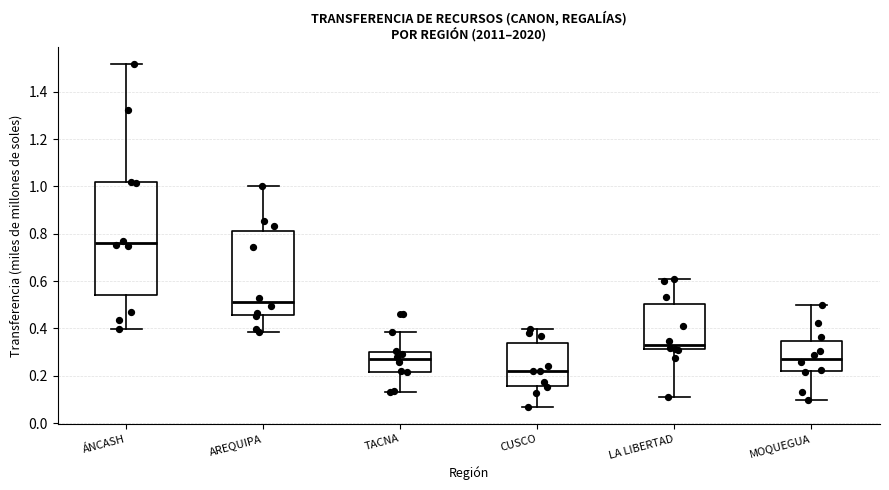

Which box is the tallest, from its lower edge to its upper edge?

ÁNCASH